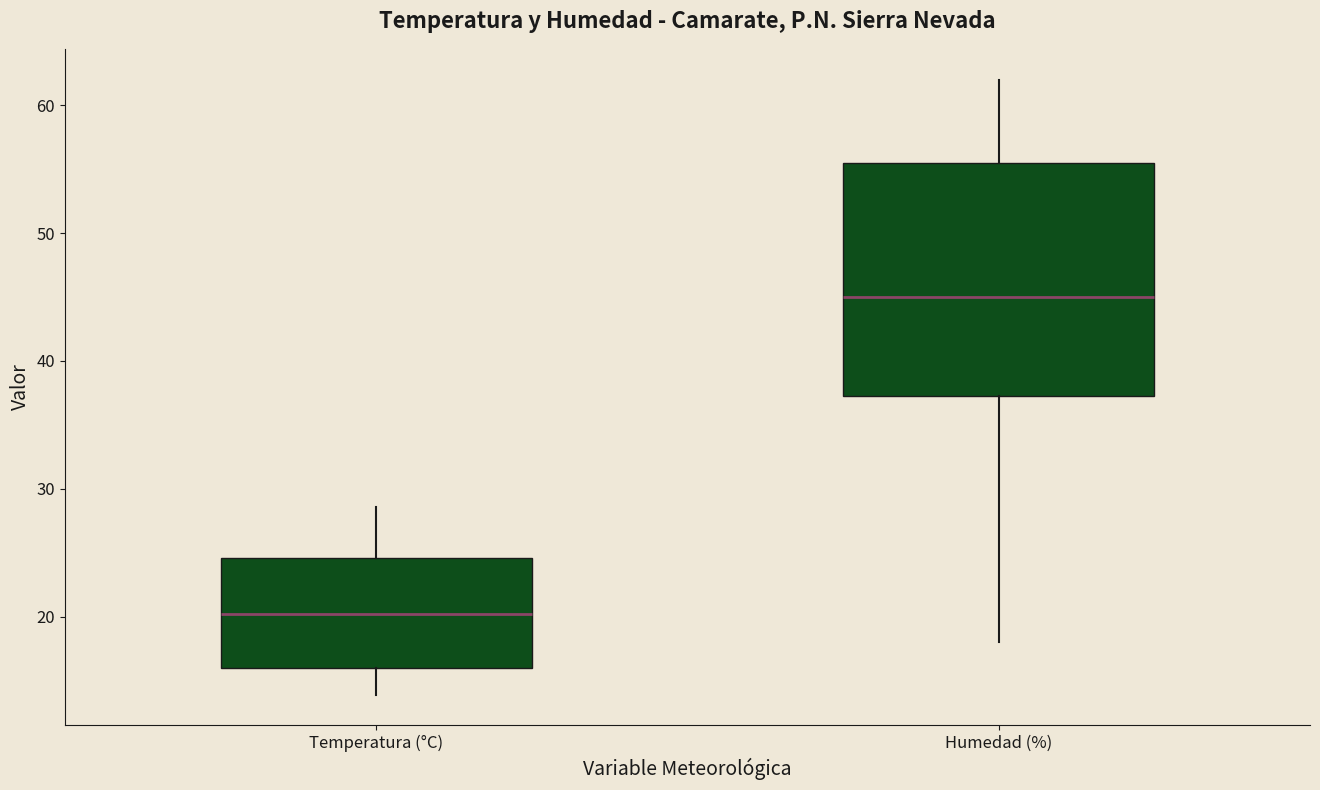

Reading left to right, read every box against the y-axis: the position of its median line, the range the box covers, and the ends of its whiskers. The values are not printed on the chart, so give them approximately, as read against the axis.

Temperatura (°C): median 20, box 16 to 25, whiskers 14 to 29
Humedad (%): median 45, box 37 to 56, whiskers 18 to 62